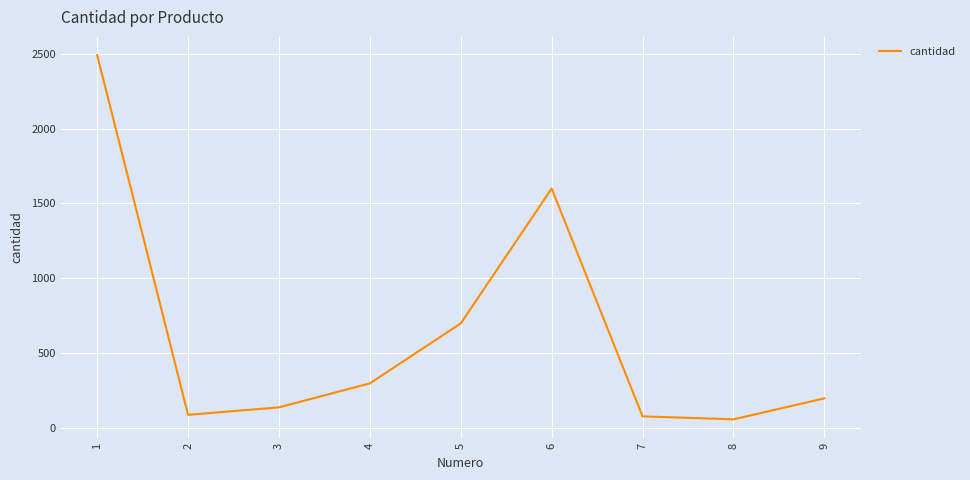

Is it true that the value at 6 is 1600?

True